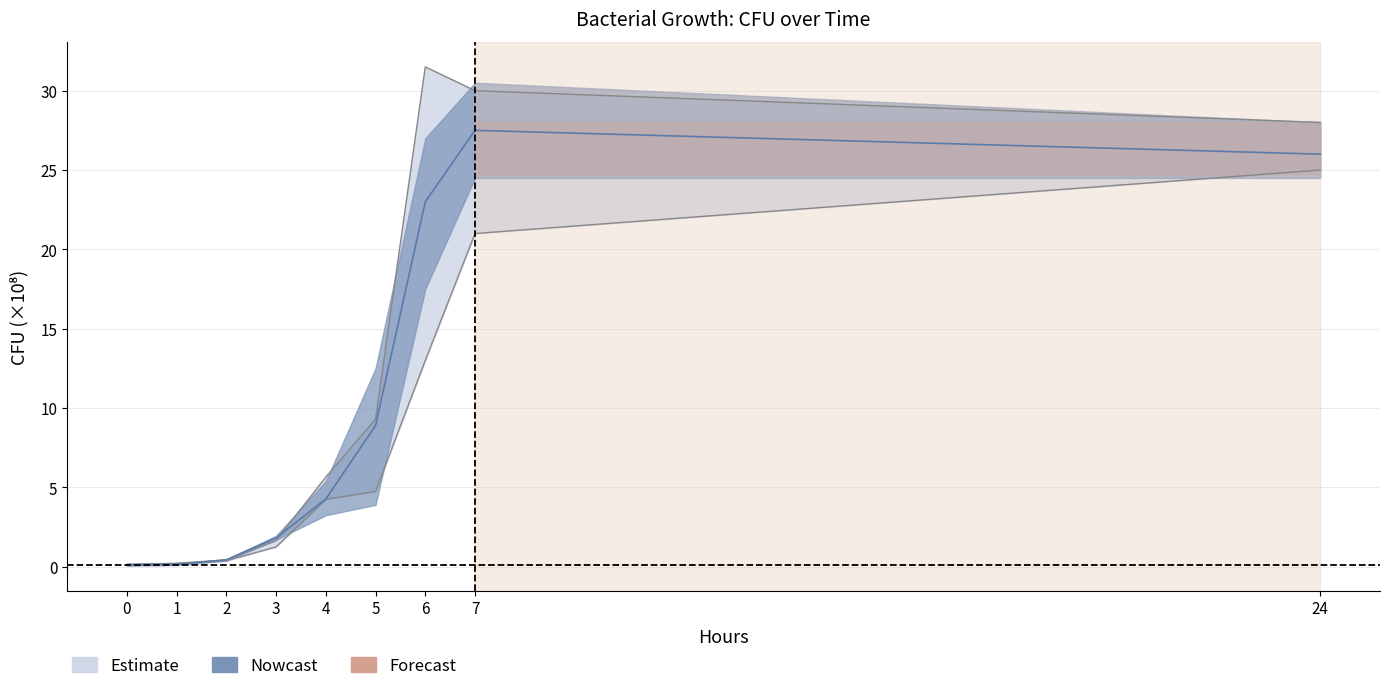

What is the difference between the maximum and minimum values in the TSA_rep3 series?

27.4